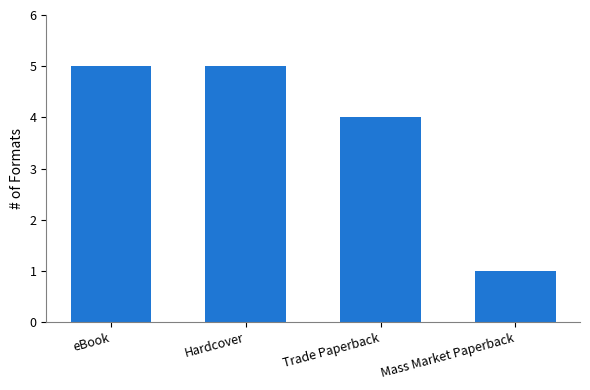

What is the value of the 2nd bar from the left?

5